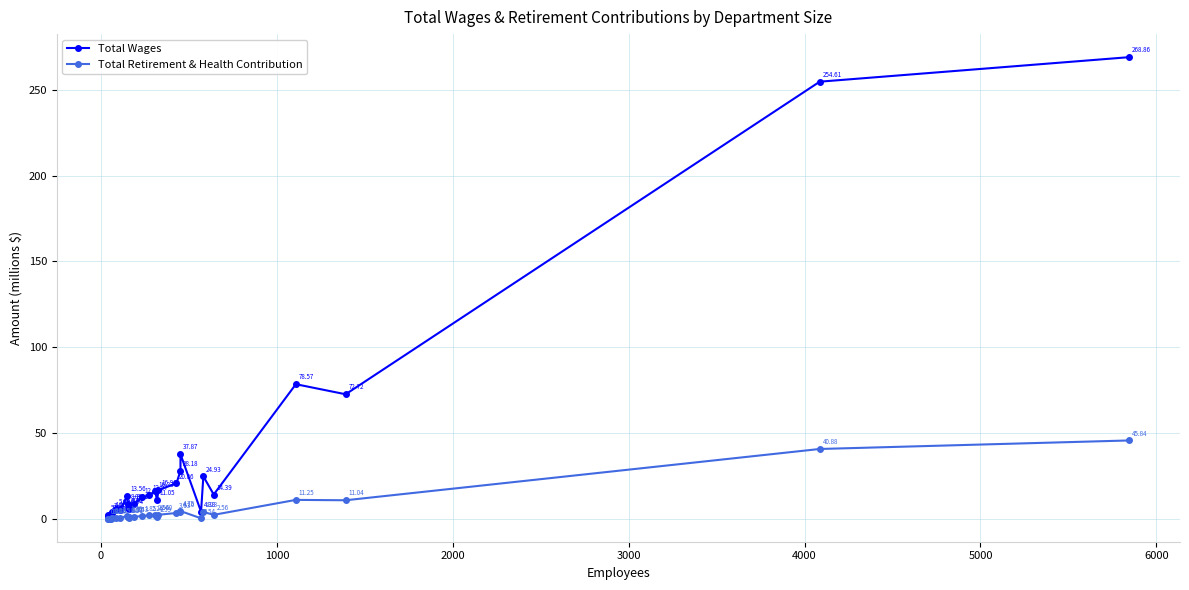

At how many categories does at least one series exceed 36?

5